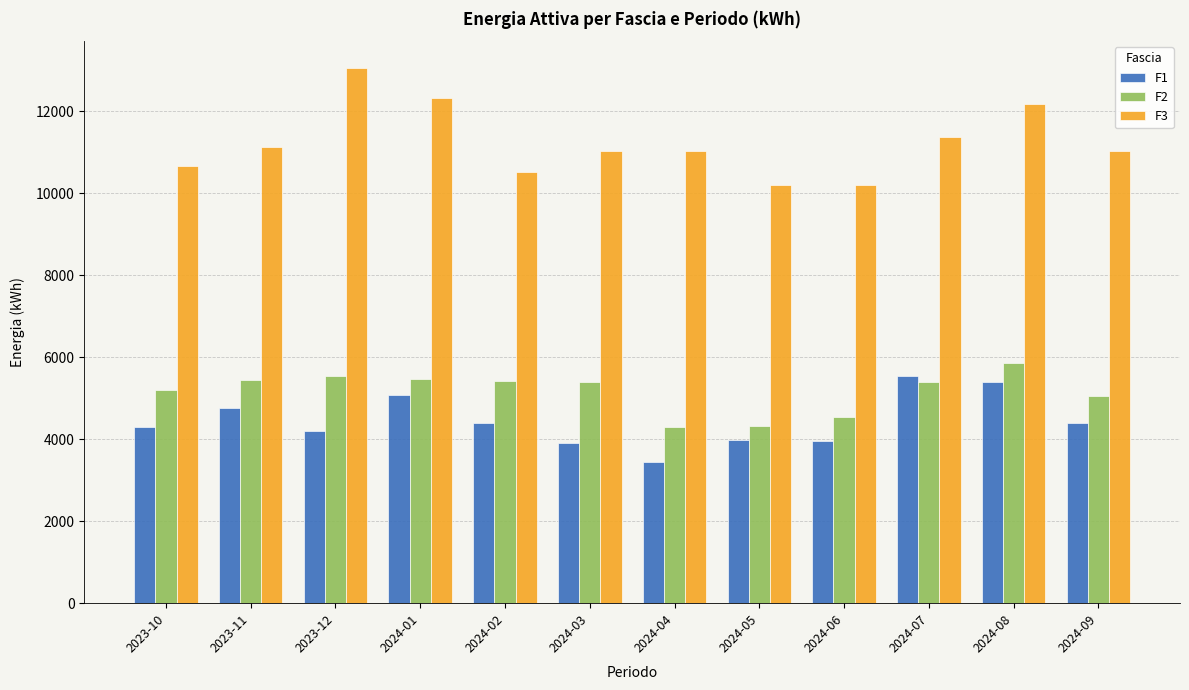

What is the greatest value displayed?

13063